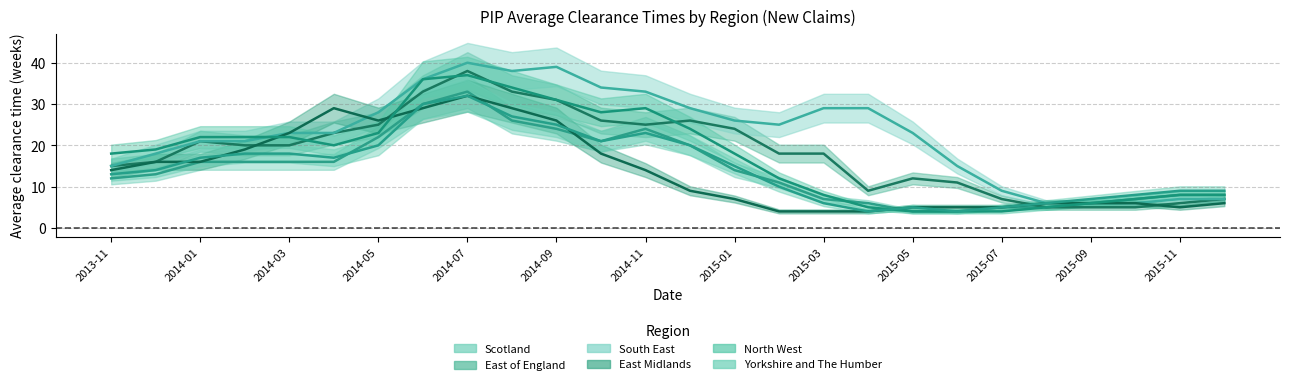

What is the total value across all series at 2015-03?

72